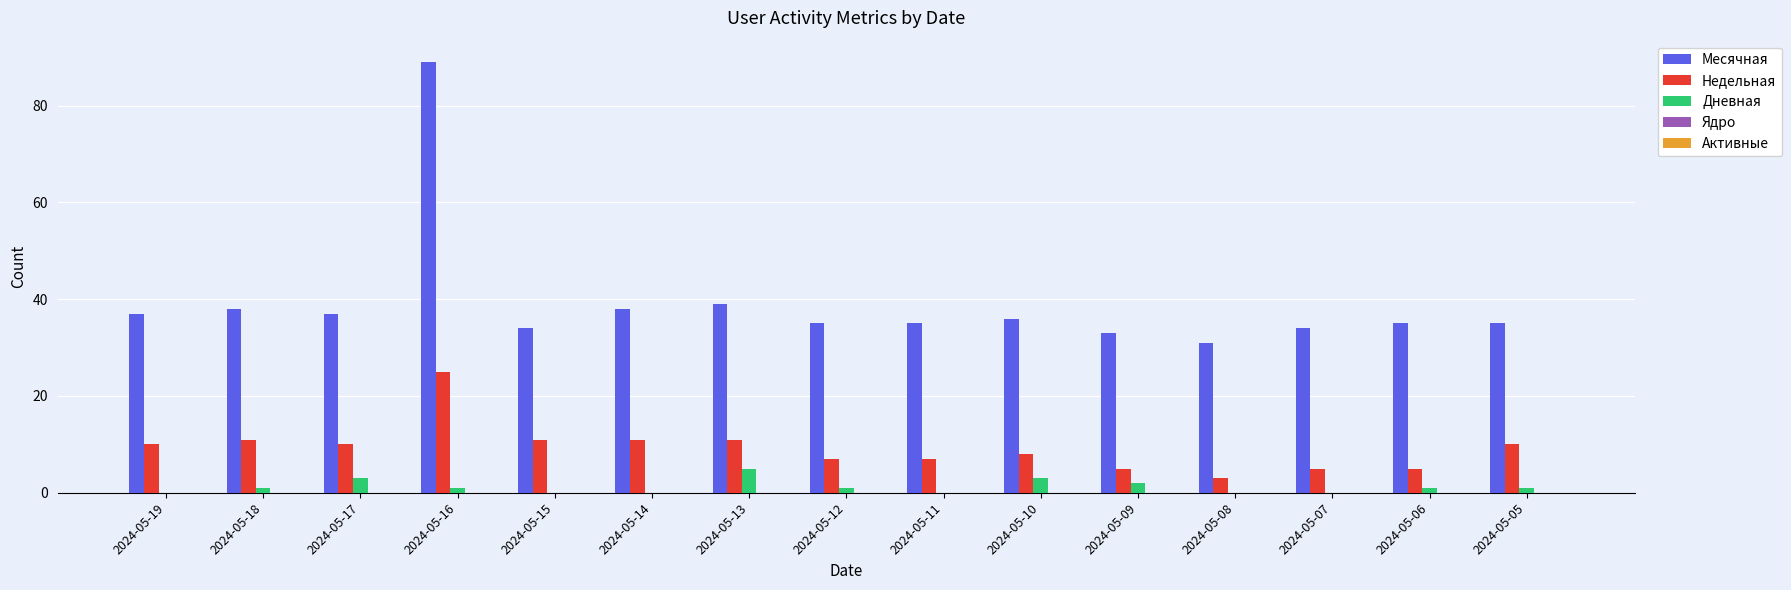

Is it true that Недельная equals 17 at 2024-05-15?

False